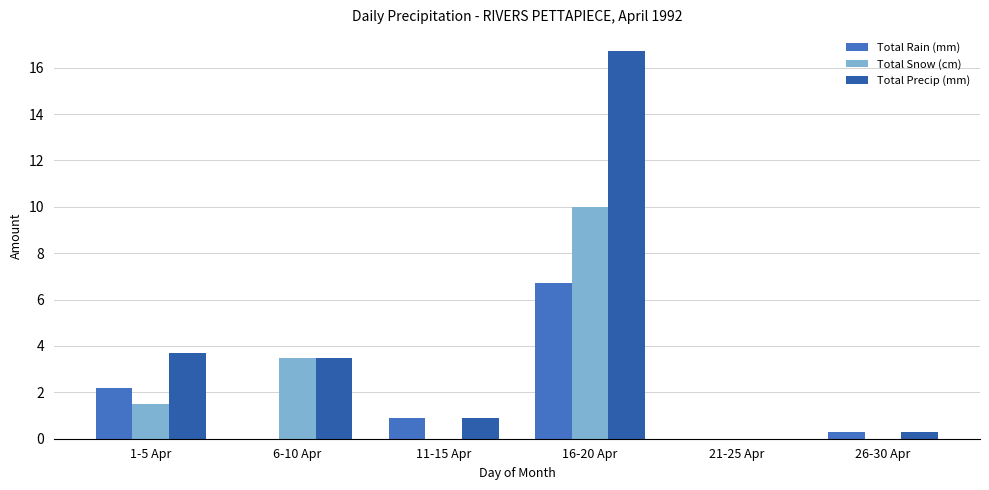

Which series has the widest spread of values?

Total Precip (mm)